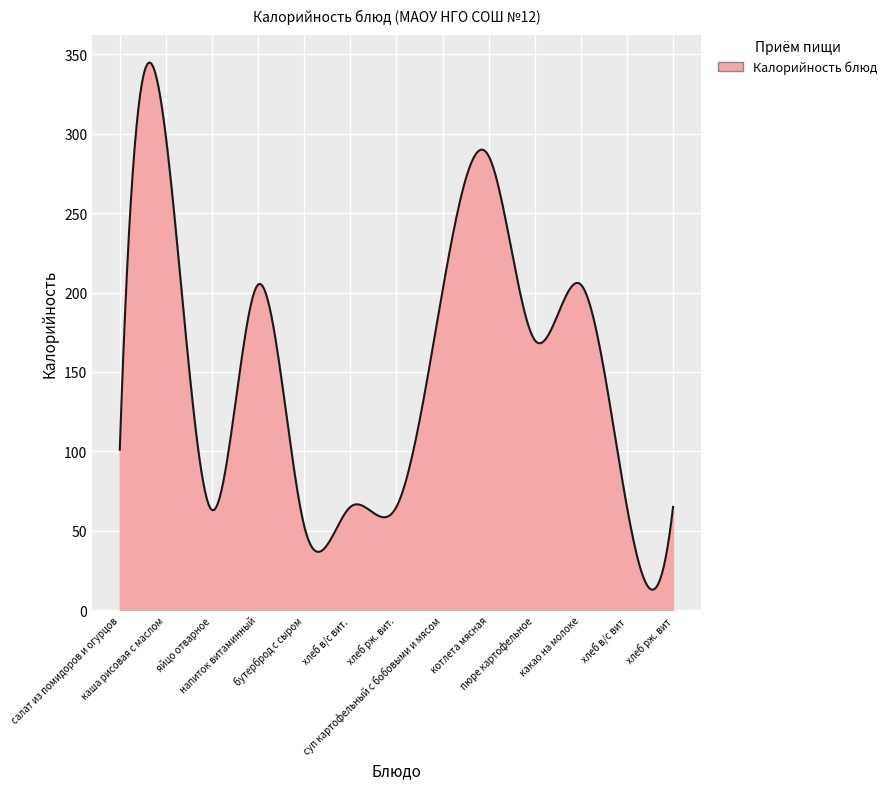

What is the difference between the maximum and minimum values?

331.9